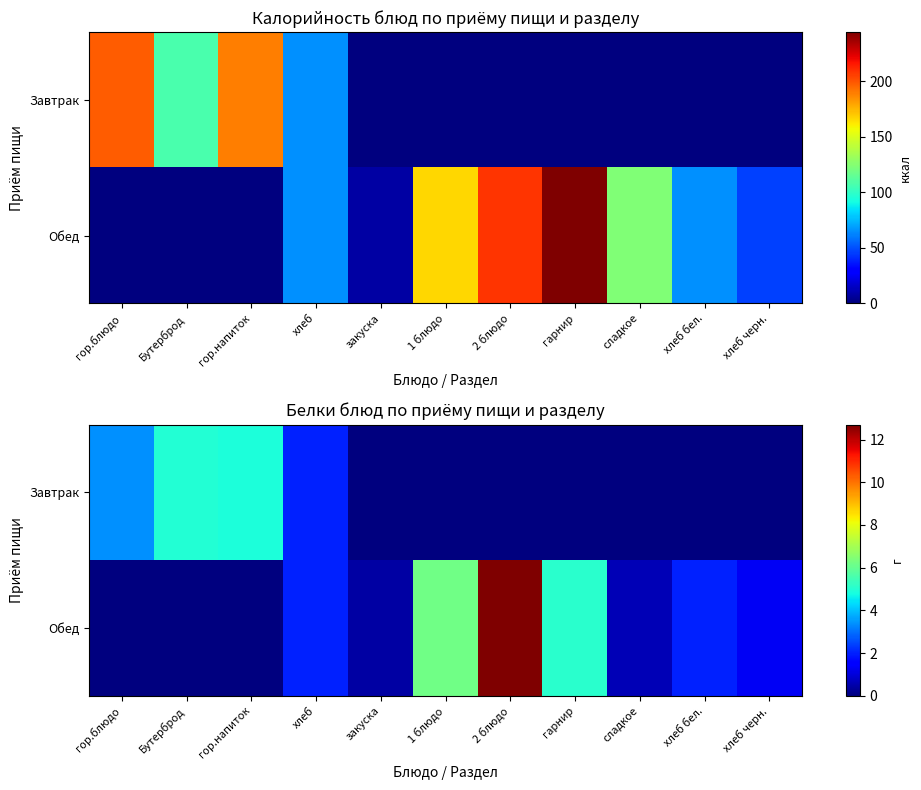

How many data points in Обед are above 1?

6